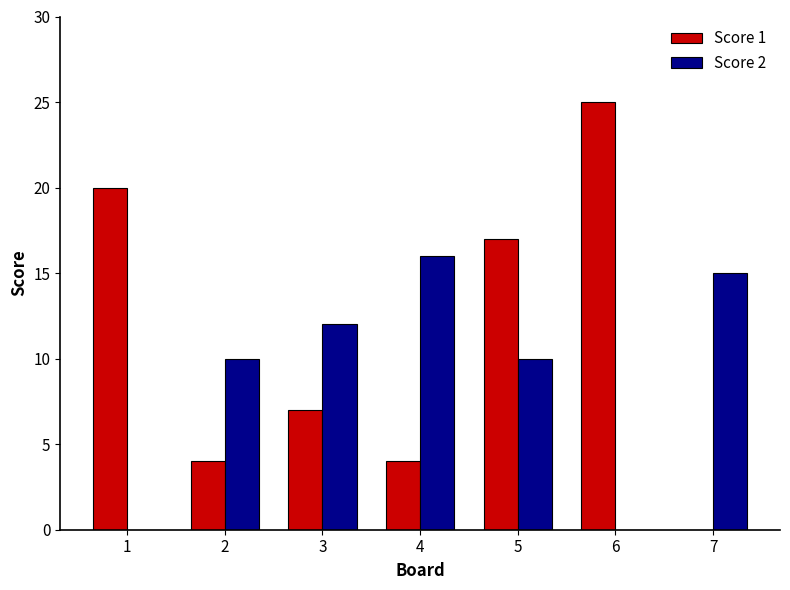

Is it true that Score 1 equals 25 at 6?

True